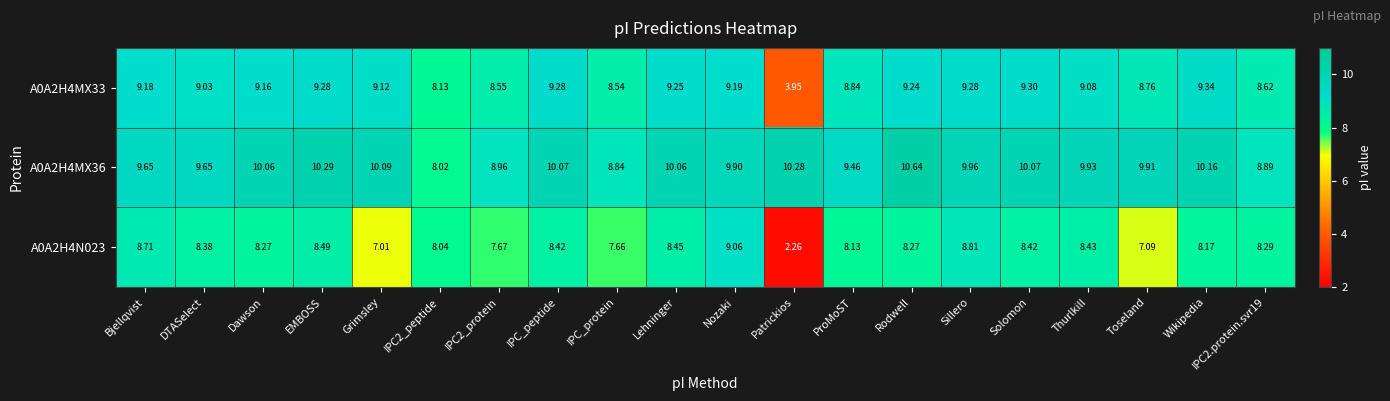

Which category has the lowest value in the A0A2H4N023 series?

Patrickios